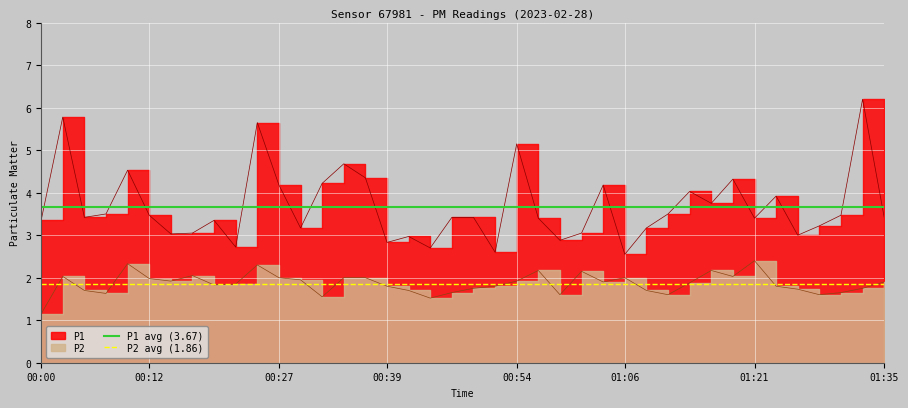

Which category has the lowest value across all series?

00:00